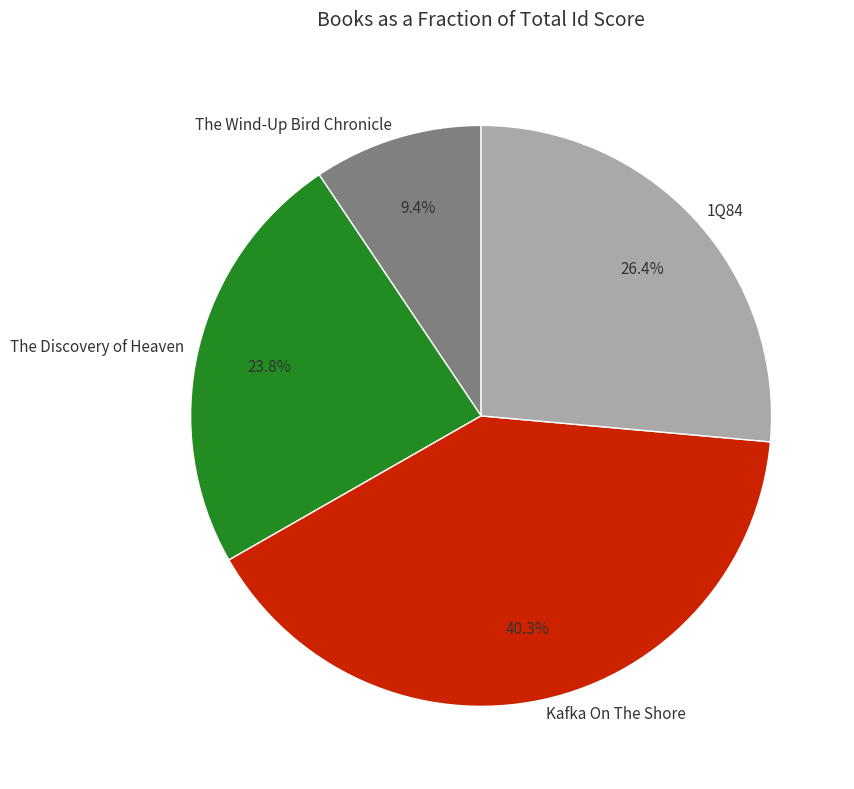

Rank the categories by value from highest to lowest.

Kafka On The Shore, 1Q84, The Discovery of Heaven, The Wind-Up Bird Chronicle